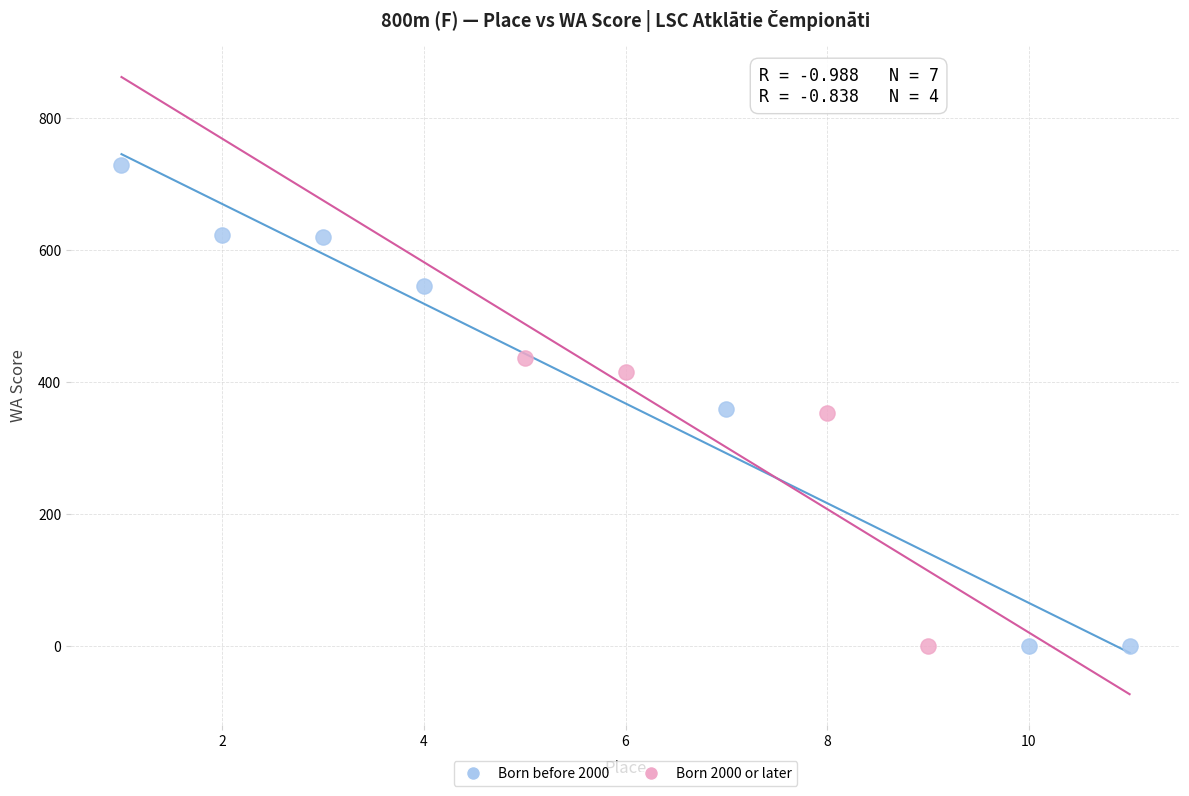

Which series has the widest spread of Y values?

Born before 2000